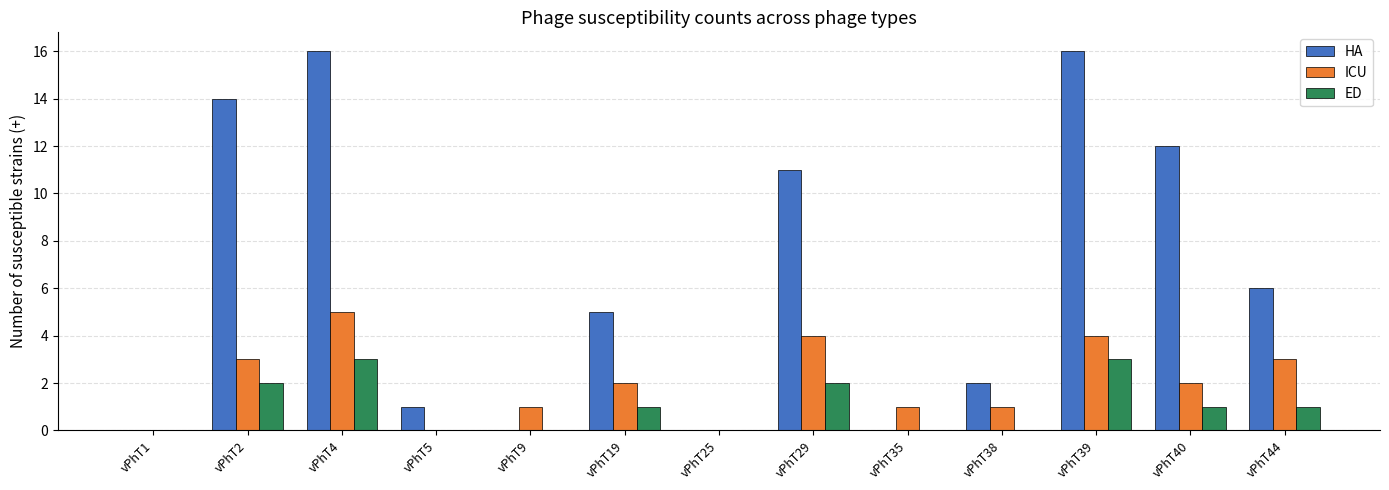

Is the value of ICU at vPhT38 greater than the value of ED at vPhT4?

No